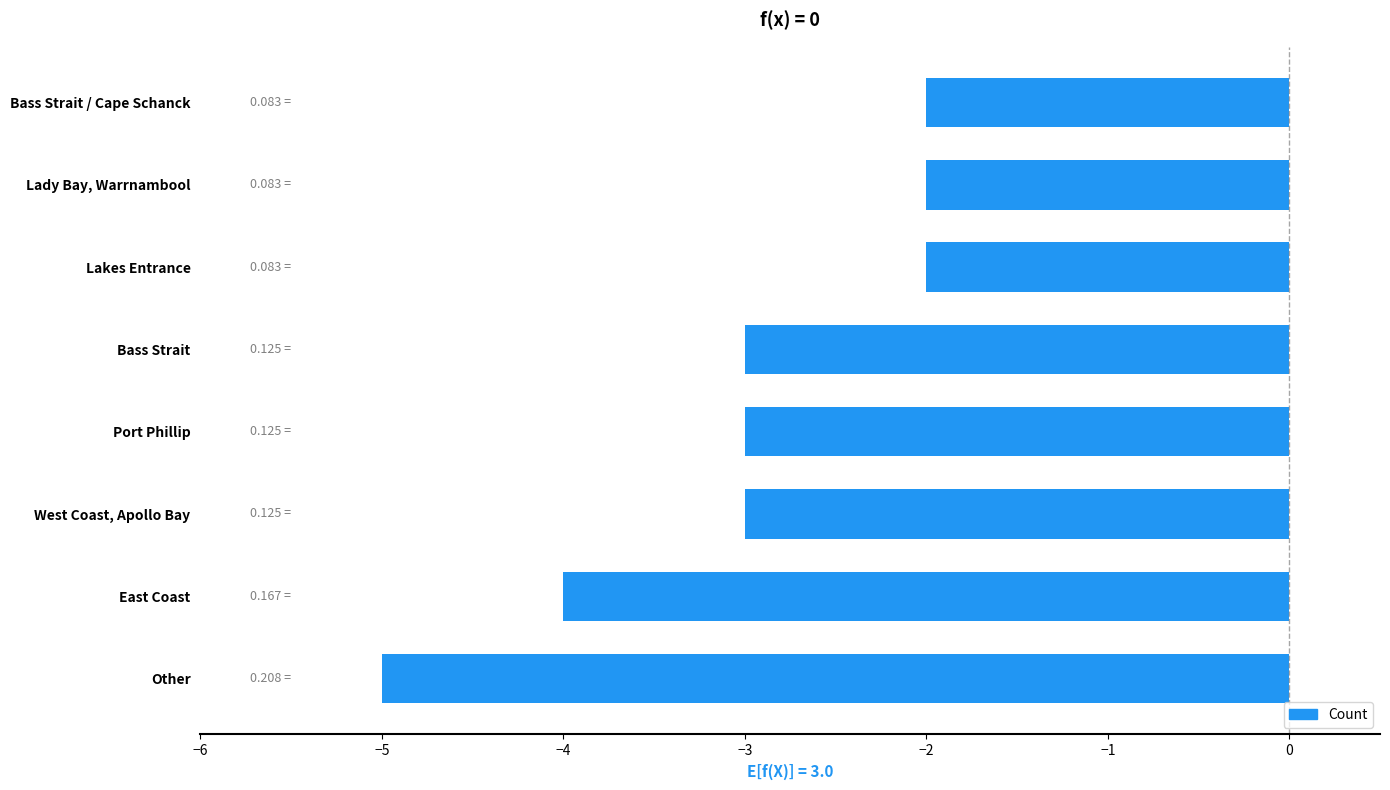

What is the change in value from Bass Strait to Lakes Entrance?

+1